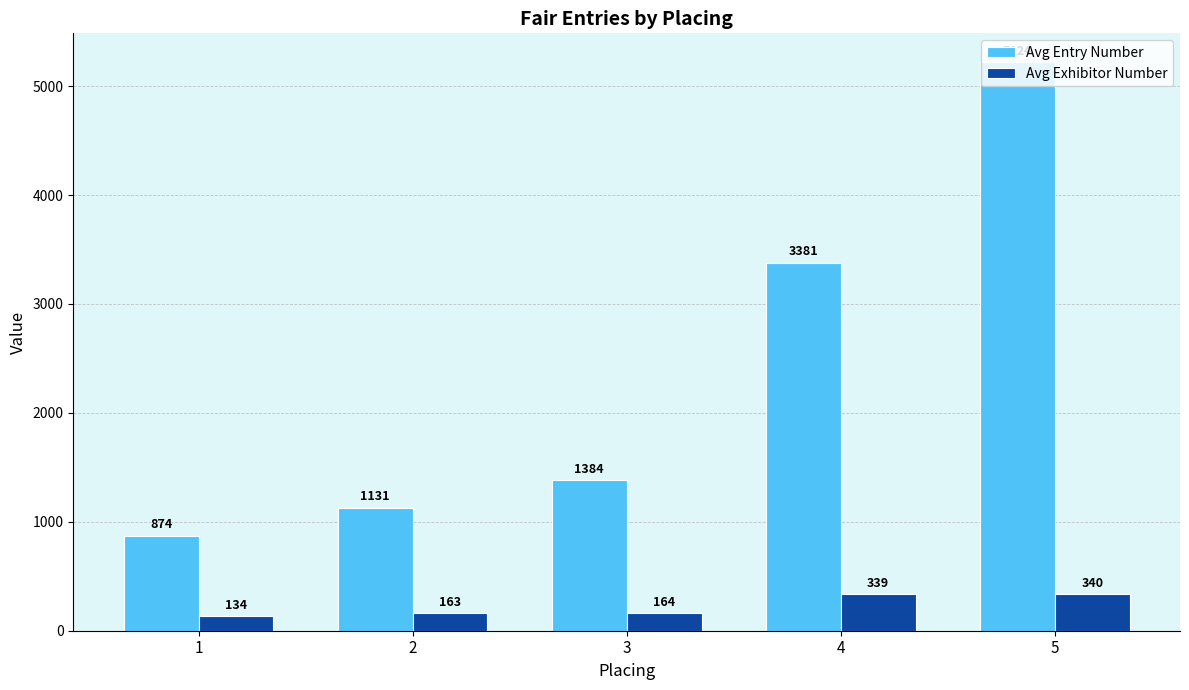

What is the value of the Avg Exhibitor Number bar at the 5th from the left?

340